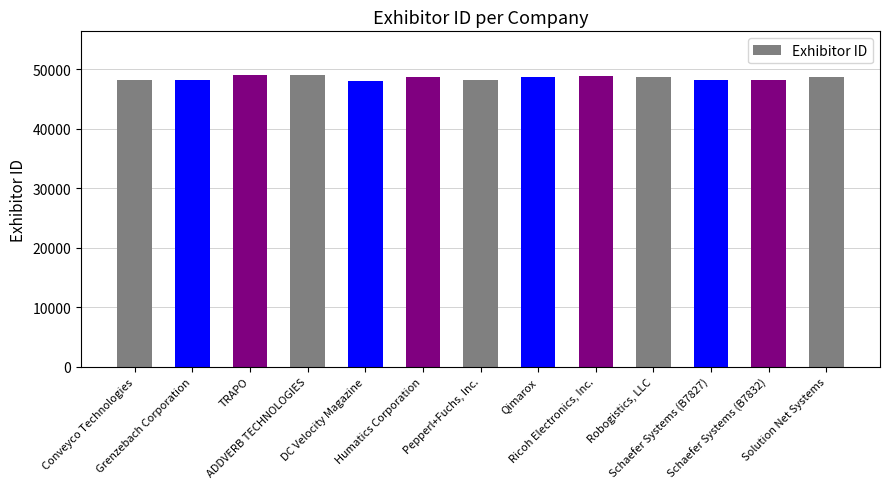

What is the label of the 11th bar from the right?

TRAPO